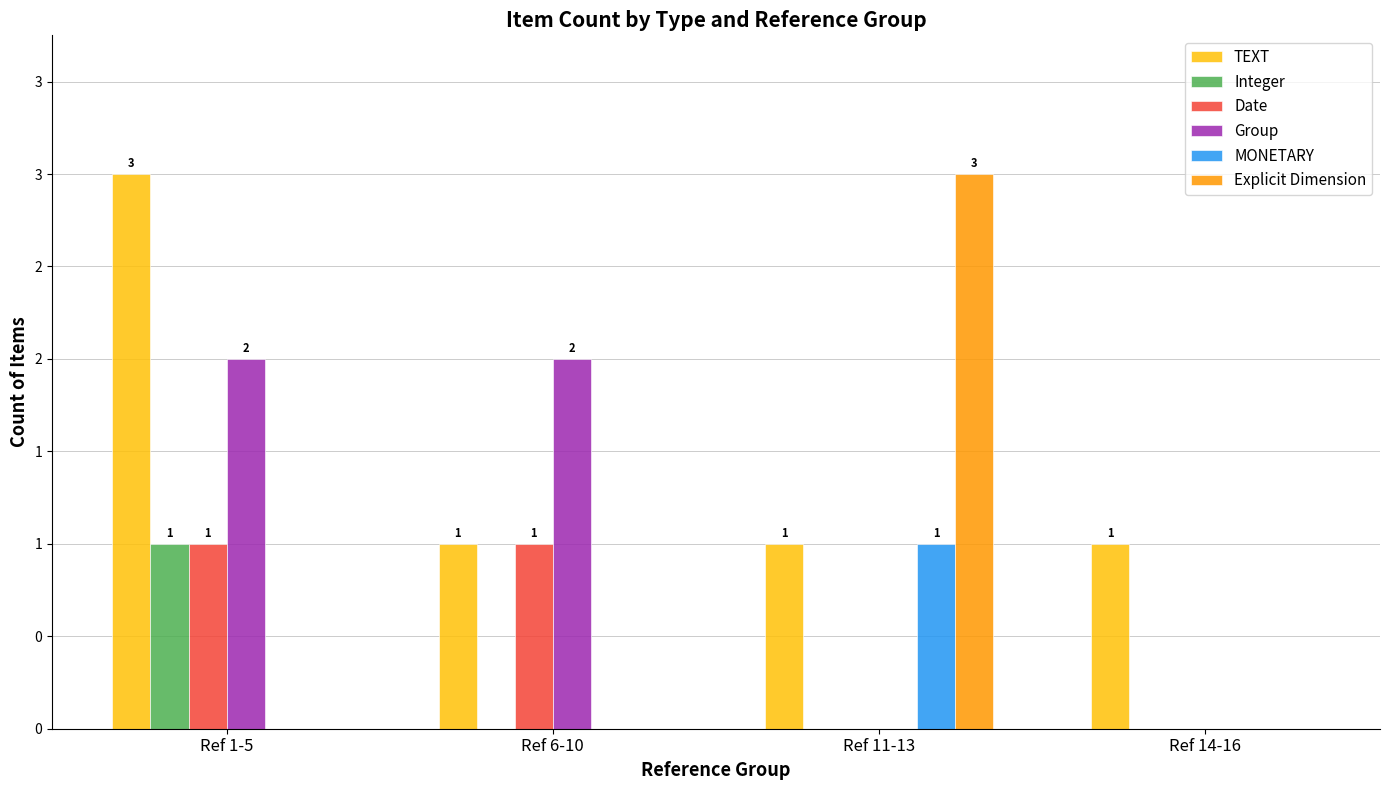

List the labels in order of MONETARY value, largest first.

Ref 11-13, Ref 1-5, Ref 6-10, Ref 14-16